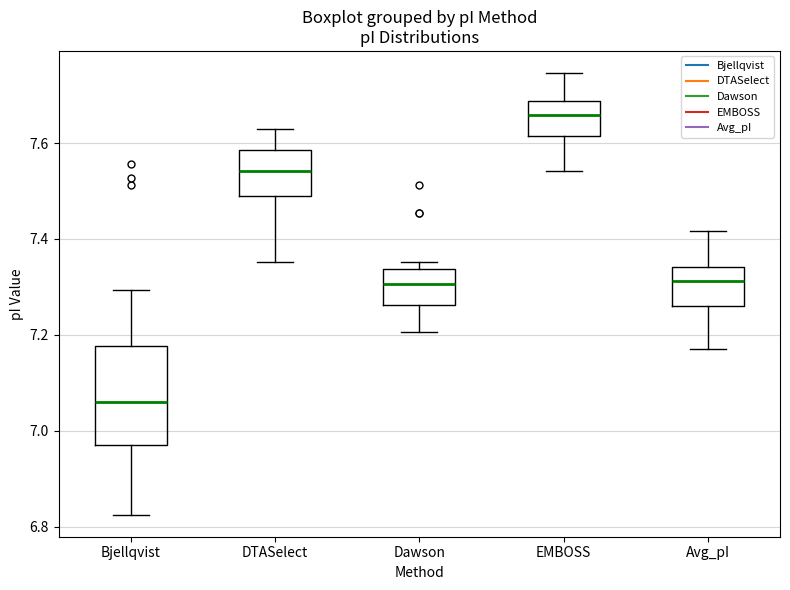

Reading left to right, read every box against the y-axis: the position of its median line, the range the box covers, and the ends of its whiskers. The values are not printed on the chart, so give them approximately, as read against the axis.

Bjellqvist: median 7.06, box 6.98 to 7.18, whiskers 6.82 to 7.30
DTASelect: median 7.54, box 7.50 to 7.58, whiskers 7.36 to 7.62
Dawson: median 7.30, box 7.26 to 7.34, whiskers 7.20 to 7.36
EMBOSS: median 7.66, box 7.62 to 7.68, whiskers 7.54 to 7.74
Avg_pI: median 7.32, box 7.26 to 7.34, whiskers 7.18 to 7.42